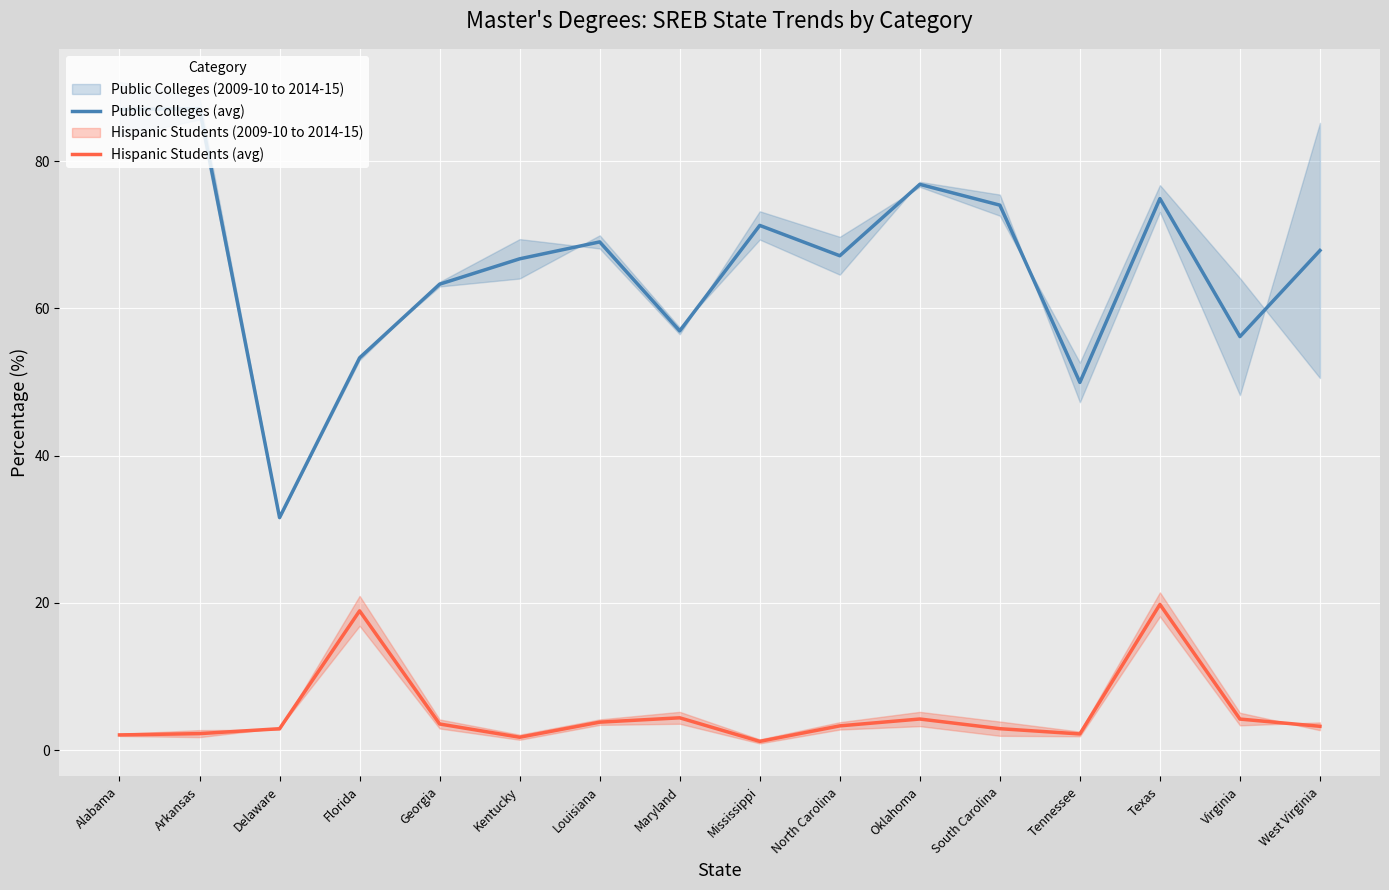

Is the value of Public Colleges (avg) at Georgia greater than the value of Hispanic Students (avg) at North Carolina?

Yes